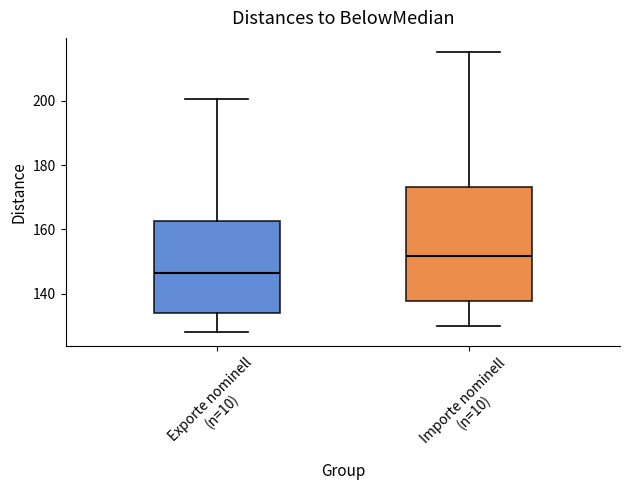

Which box has the lowest median line?

Exporte nominell (n=10)